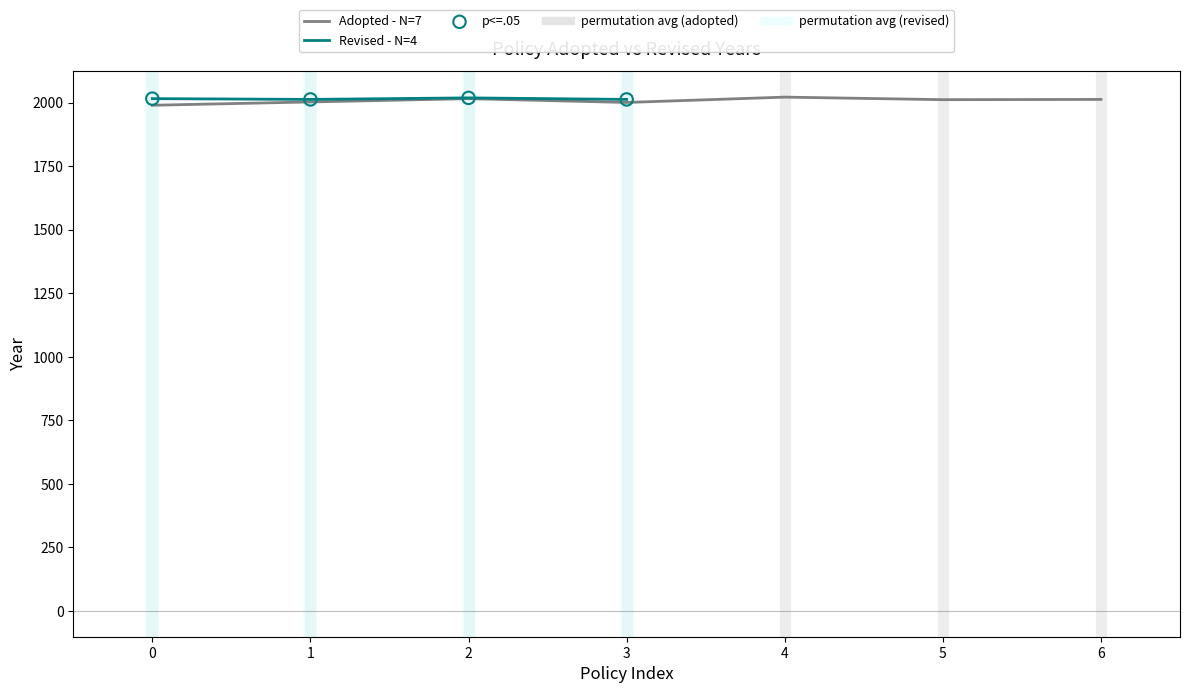

What is the lowest value of the Adopted - N=7 series?

1990